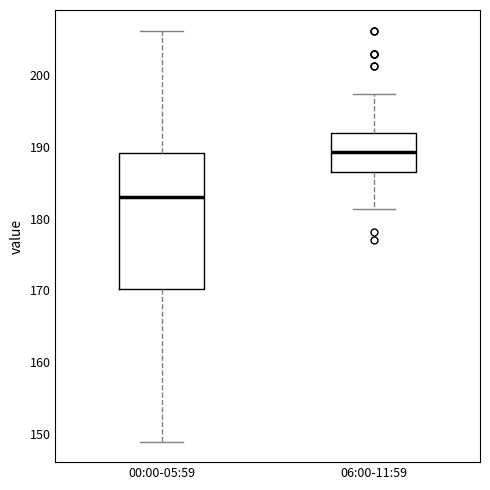

Reading left to right, transcribe this box plot: for each box, give where its median line is, the range the box spans, and where its two whiskers end, as read against the y-axis. The values are not printed on the chart, so give them approximately, as read against the axis.

00:00-05:59: median 183, box 170 to 189, whiskers 149 to 206
06:00-11:59: median 189, box 186 to 192, whiskers 181 to 197